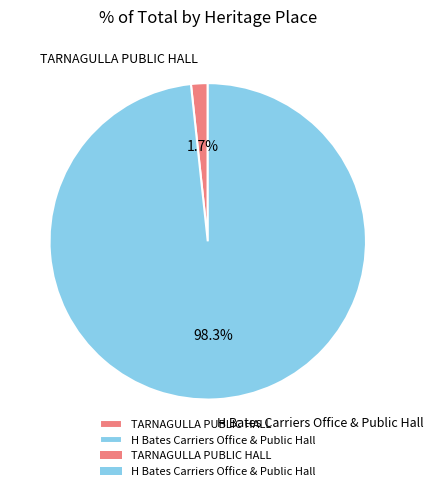

Is there a majority slice in this chart?

Yes